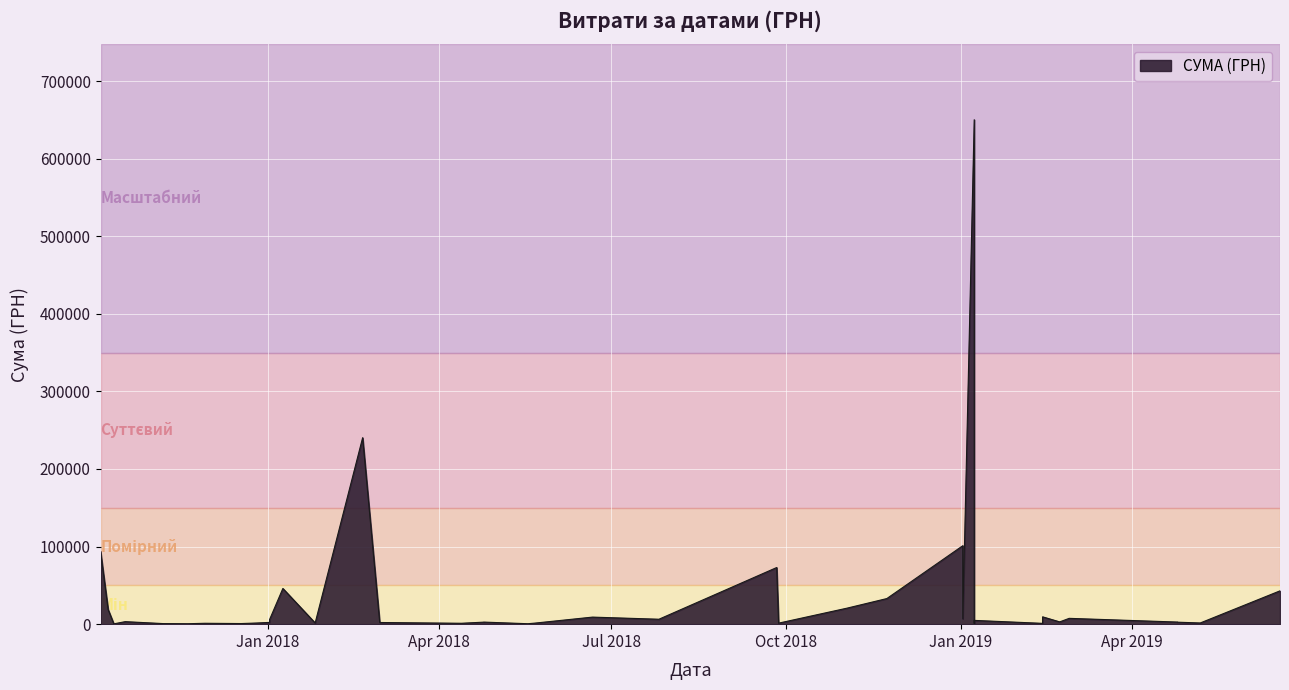

Which has a higher value, 18.06.2019 or 07.05.2019?

18.06.2019